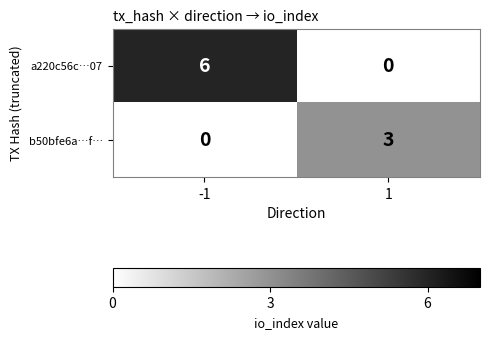

The value of a220c56c…07 at -1 is 8. True or false?

False